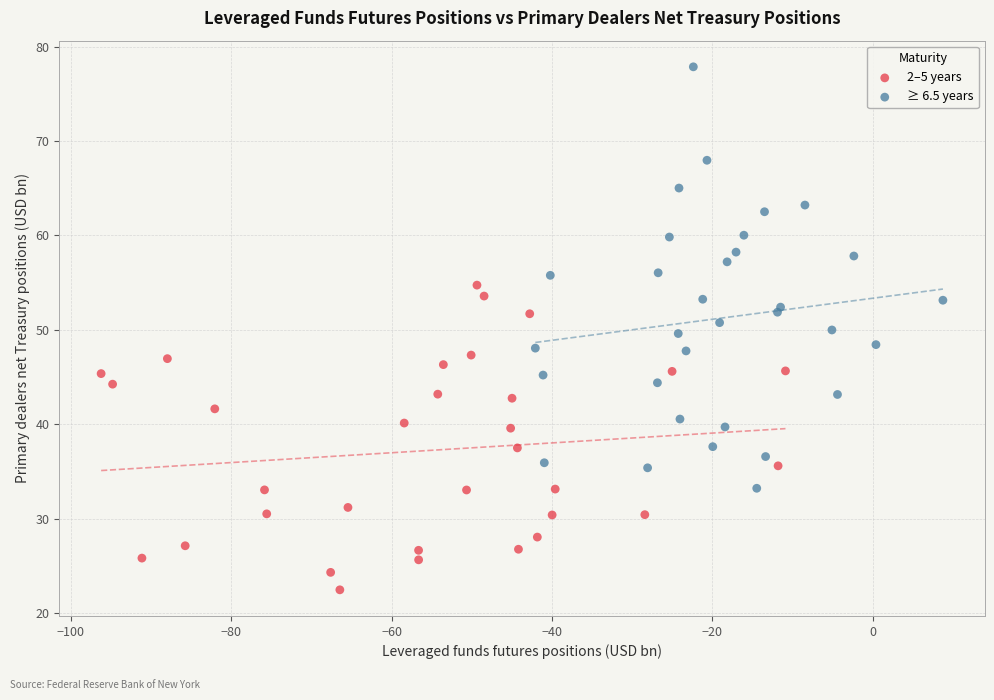

Which series reaches the maximum Y coordinate?

≥ 6.5 years